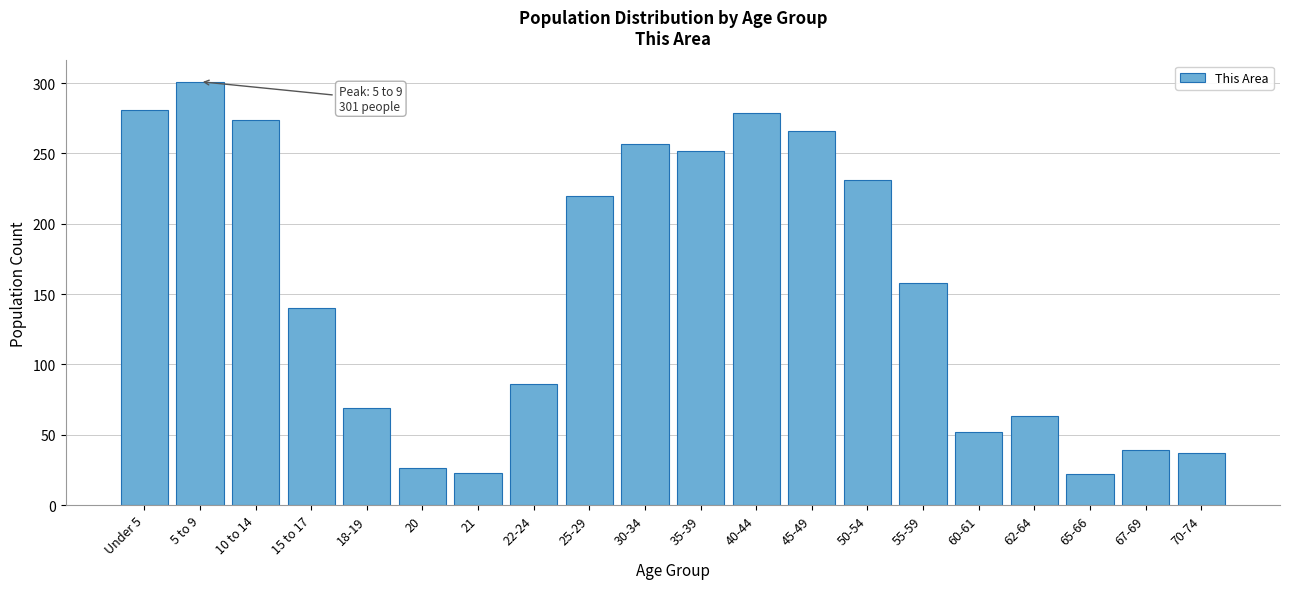

What is the label of the 16th bar from the left?

60-61